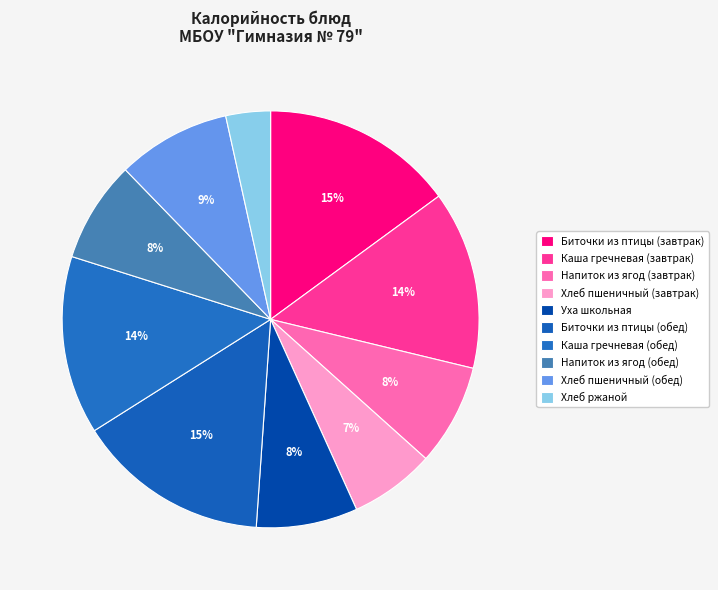

To the nearest percent, what is the difference between the Биточки из птицы (завтрак) and Каша гречневая (обед) slice percentages?

1%